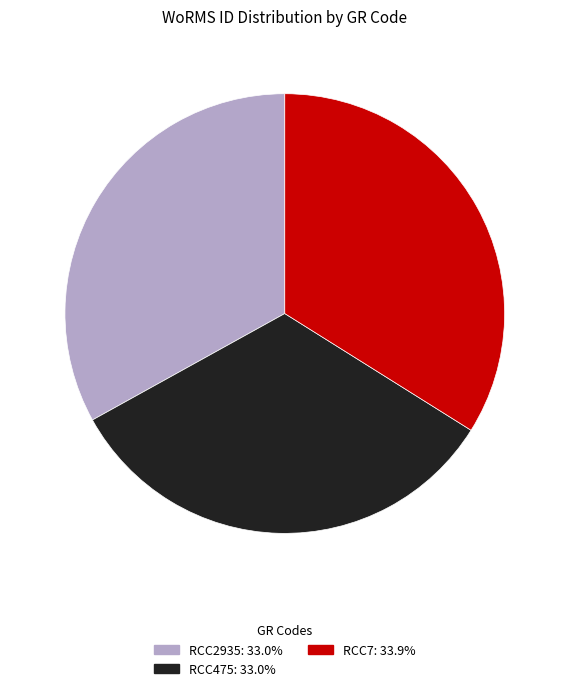

Is the sum of RCC7: 33.9% and RCC475: 33.0% greater than half?

Yes